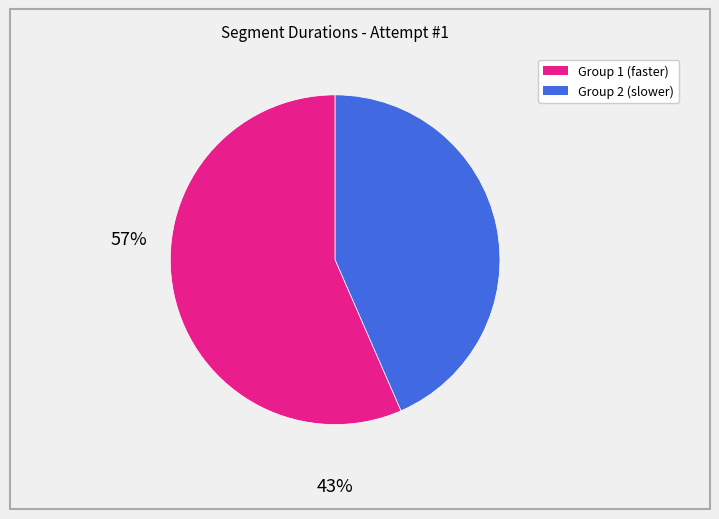

Does any single category account for the majority?

Yes